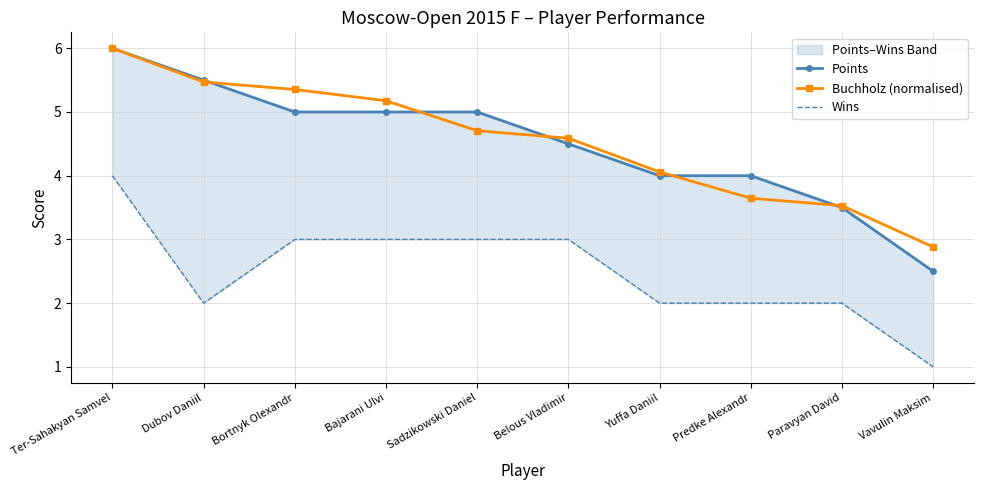

The Wins series shows 0.7 at Sadzikowski Daniel. True or false?

False